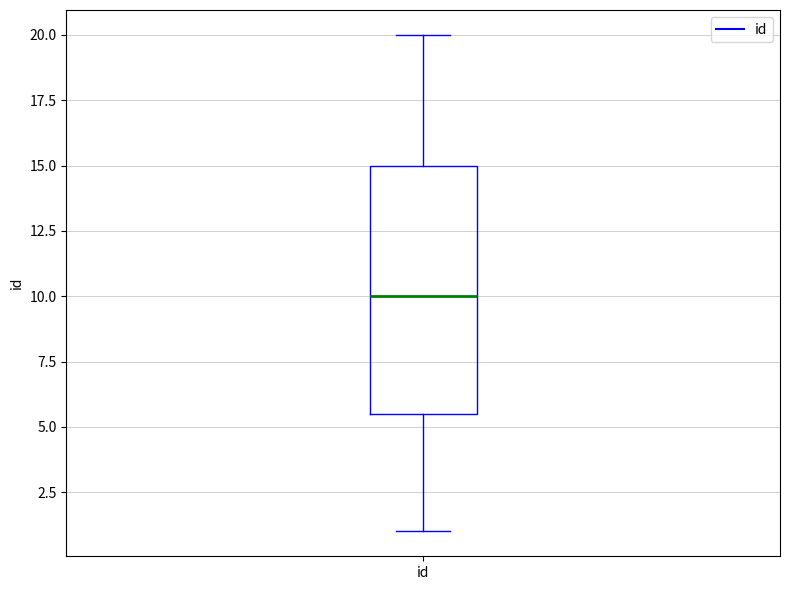

Transcribe this box plot: give where the median line is, the range the box spans, and where the two whiskers end, as read against the y-axis. The values are not printed on the chart, so give them approximately, as read against the axis.

median 10.0, box 5.5 to 15.0, whiskers 1.0 to 20.0